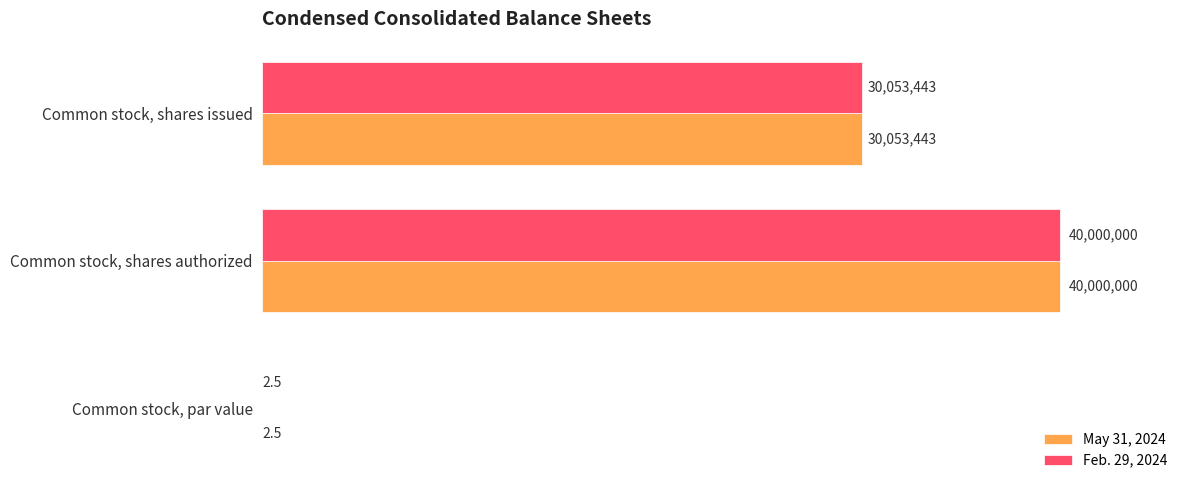

At which label does Feb. 29, 2024 reach its peak?

Common stock, shares authorized